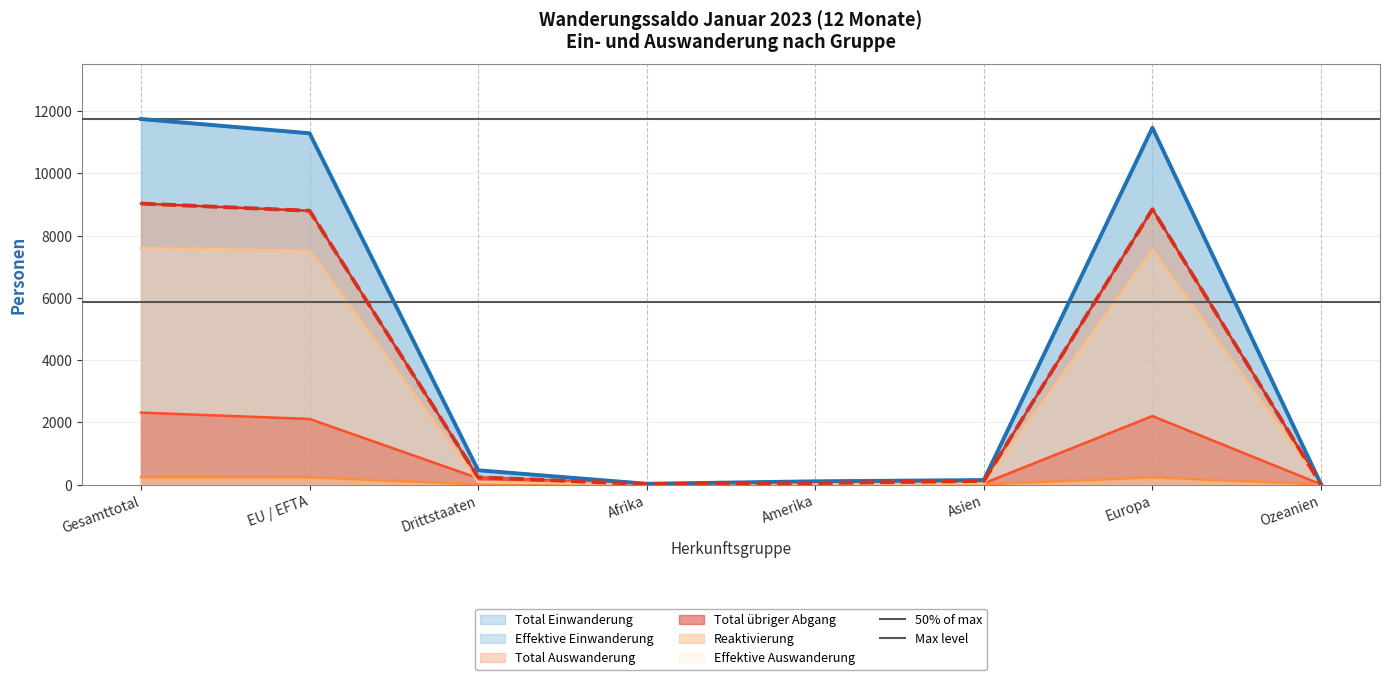

Does the chart display data point markers on the line(s)?

No